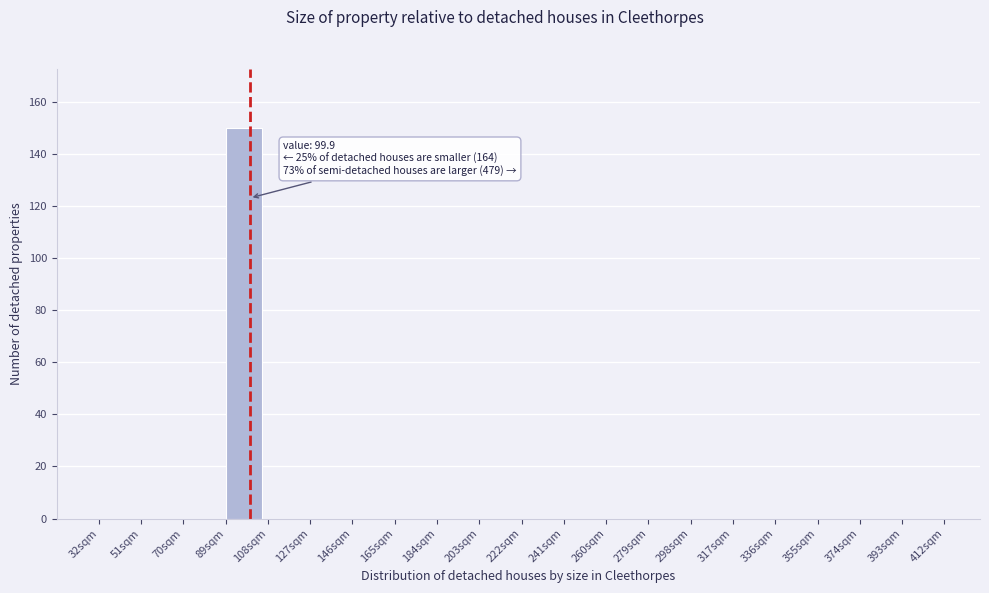

Over which range of the x-axis is the bar tallest?

89 to 108